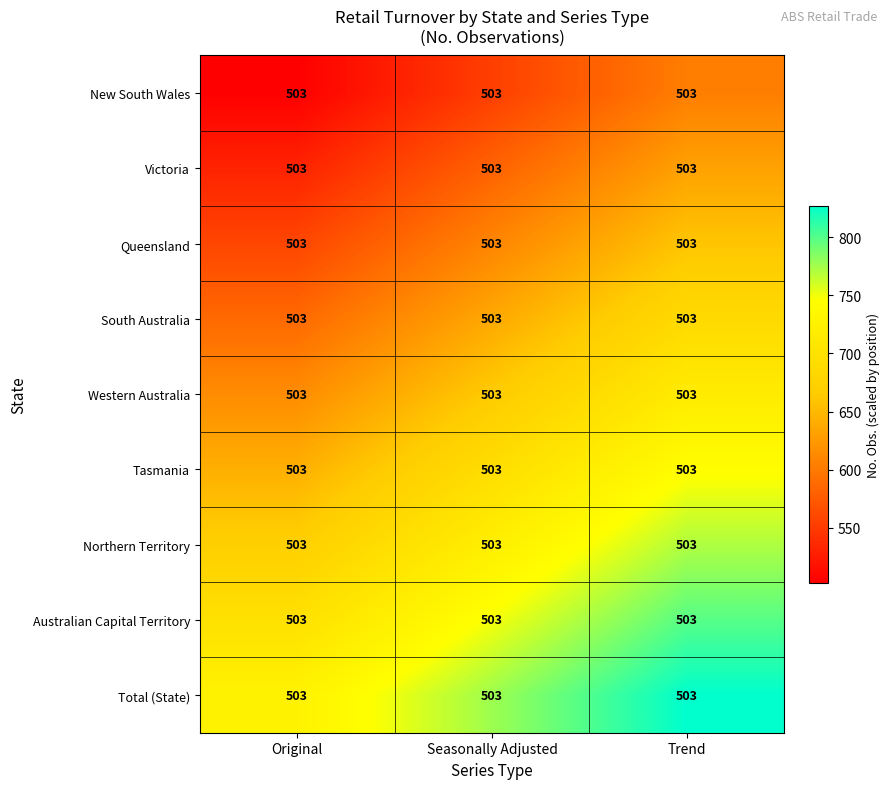

Count the number of data series in this chart.

9